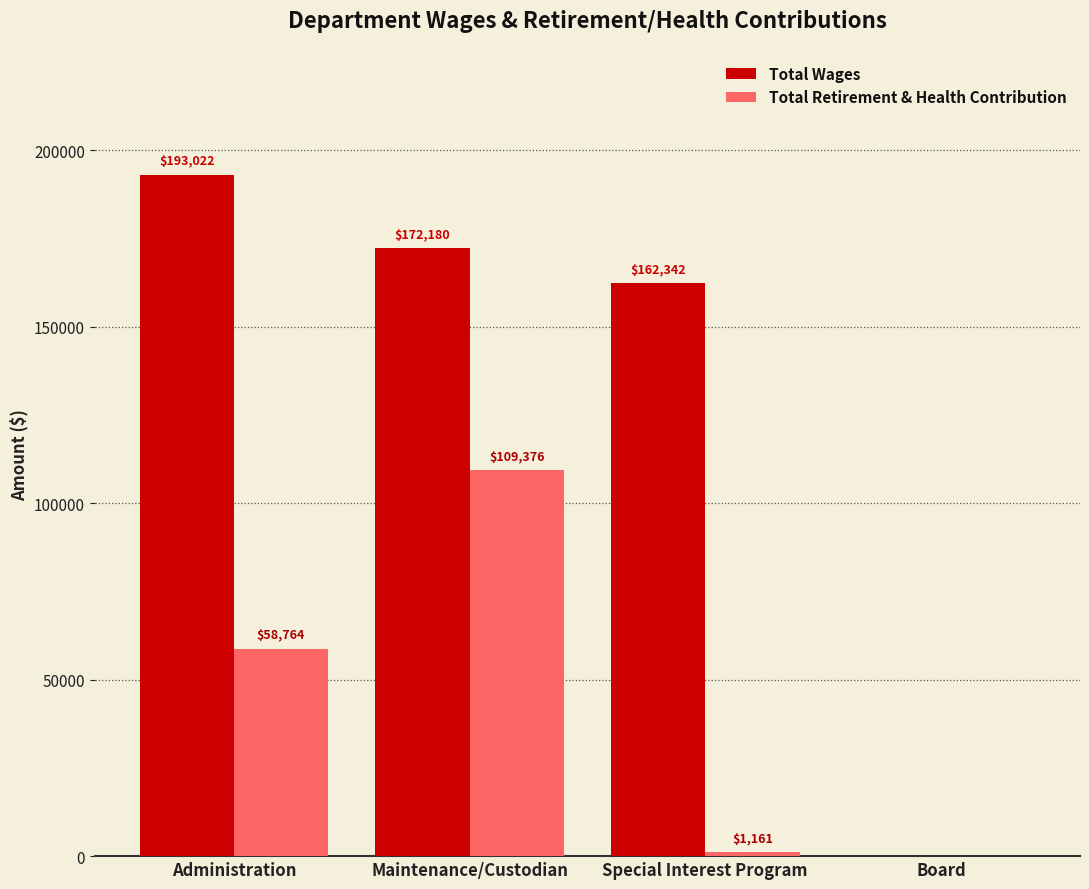

Reading left to right, extract all data points from this chart.

Total Wages: Administration=193022	Maintenance/Custodian=172180	Special Interest Program=162342	Board=0
Total Retirement & Health Contribution: Administration=58764	Maintenance/Custodian=109376	Special Interest Program=1161	Board=0